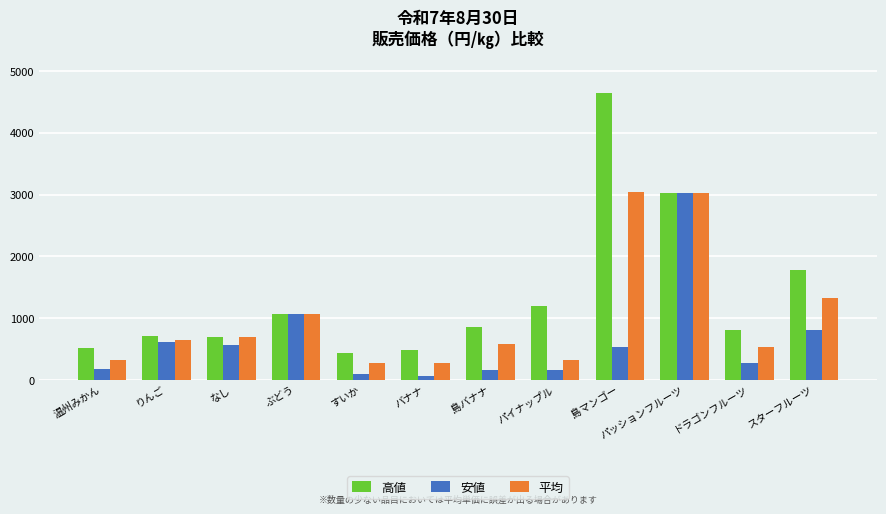

How many groups of bars are there?

12